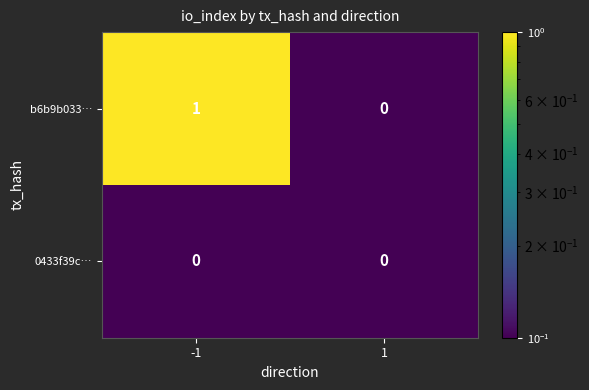

Which series has the largest range (max minus min)?

b6b9b033…